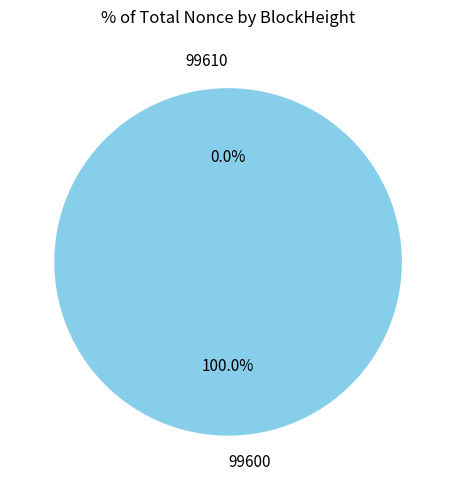

Between 99610 and 99600, which is larger?

99600